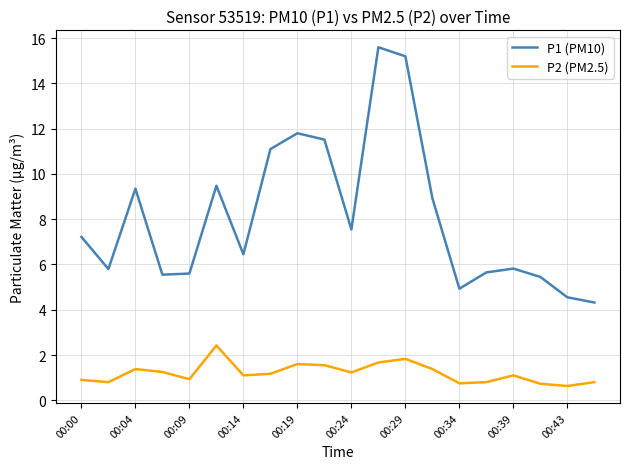

How many values in the P1 (PM10) series exceed 7?

10